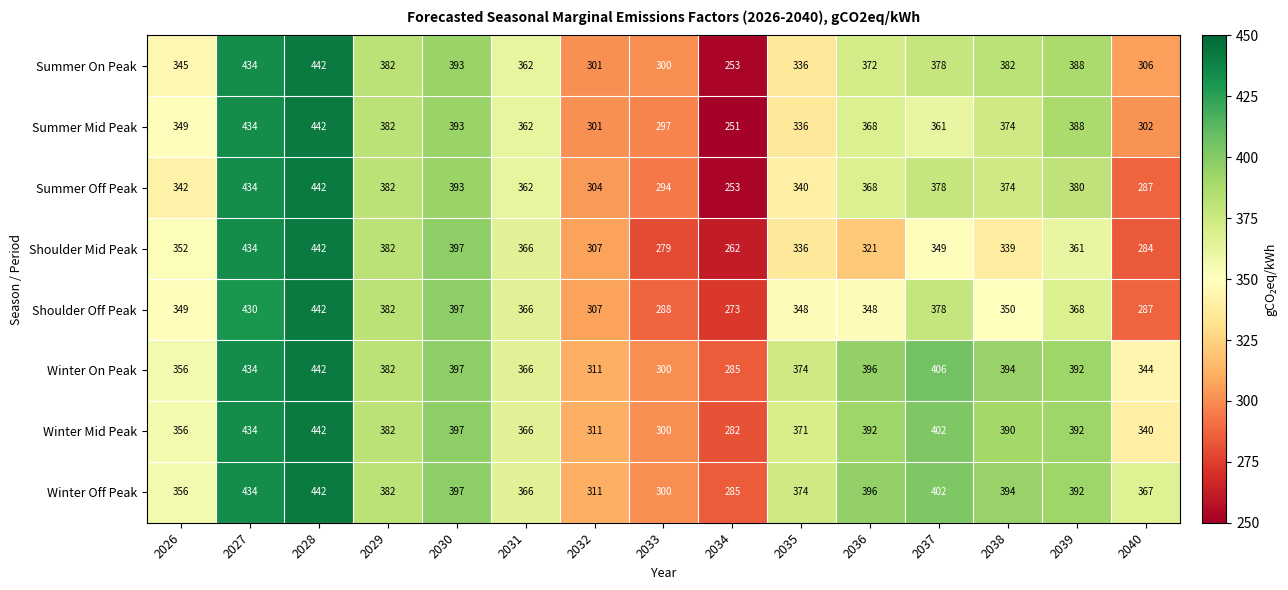

What is the spread (max minus min) of values at 2037?

57